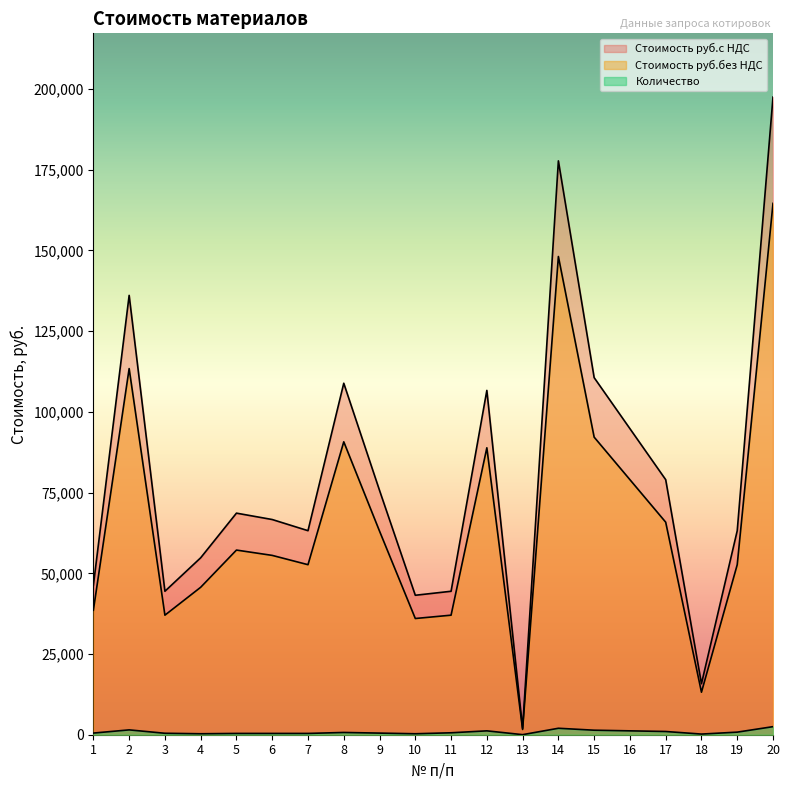

True or false: Стоимость руб.с НДС and Стоимость руб.без НДС cross at least once.

False